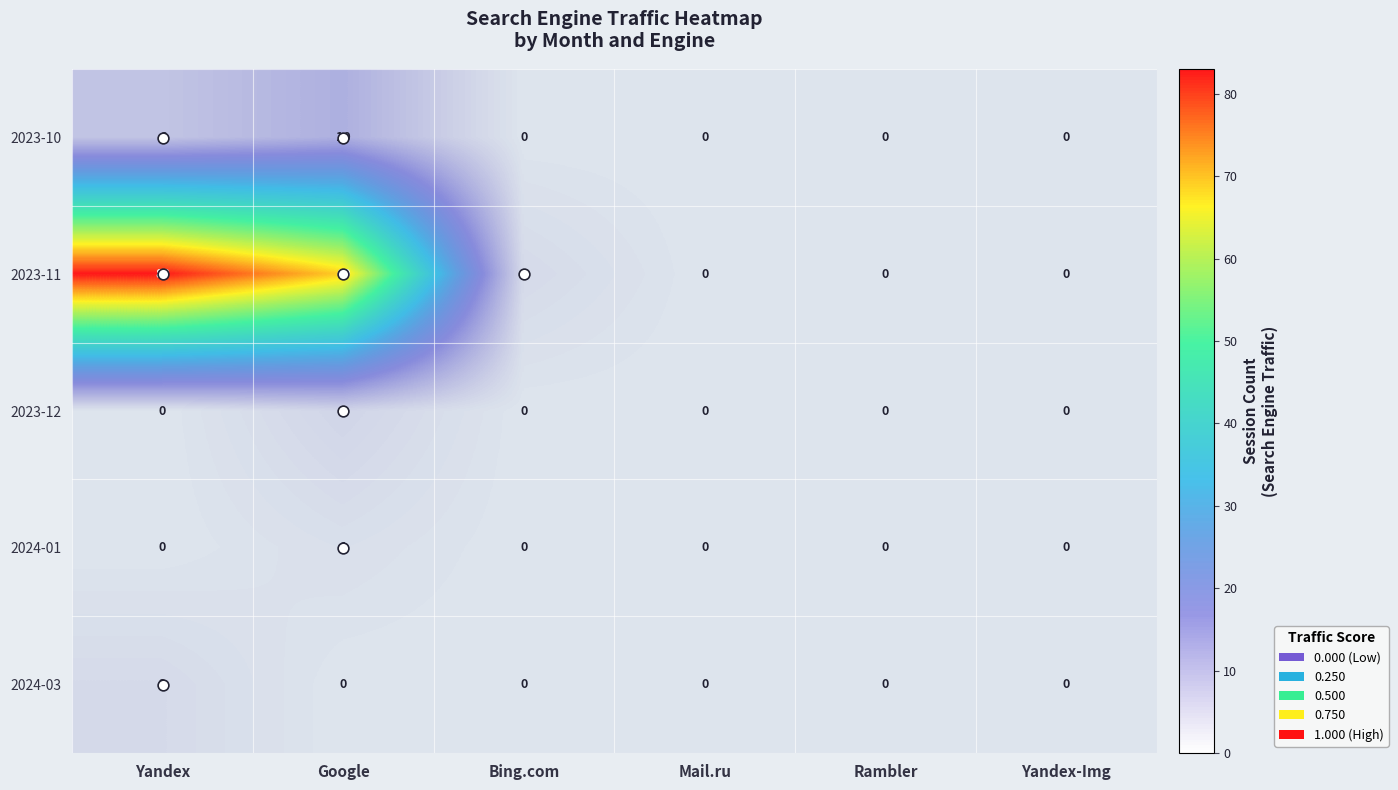

At which category is the sum across all series the highest?

Yandex